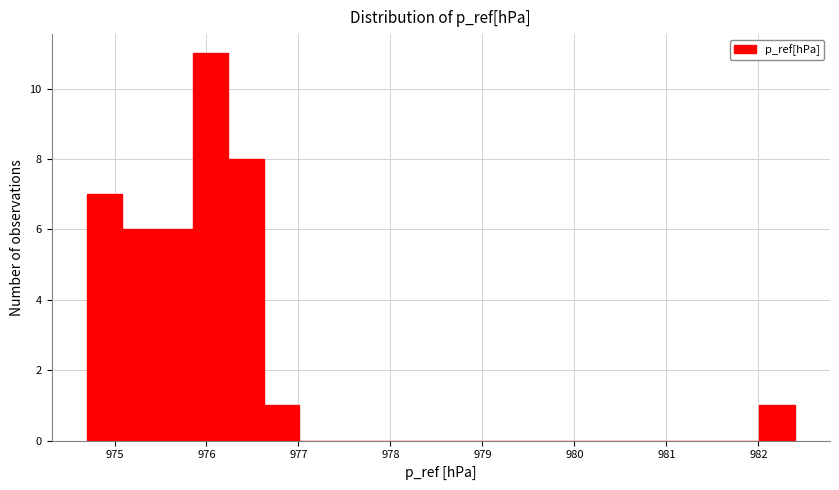

Read against the x-axis, roughly where is the centre of the tallest bar?

976.0